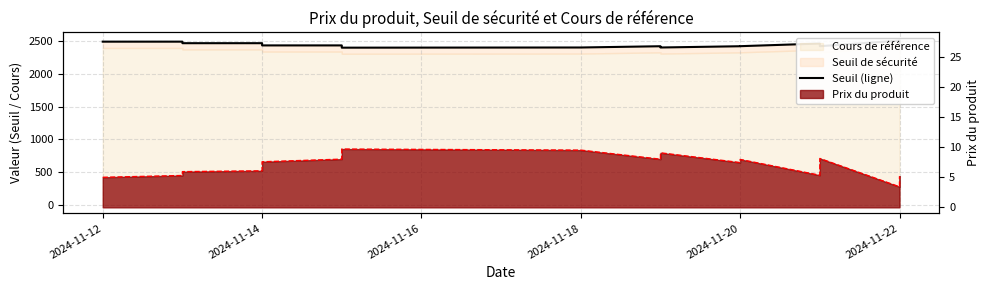

The chart shows a value of 797.7 at 2024-11-12. True or false?

False